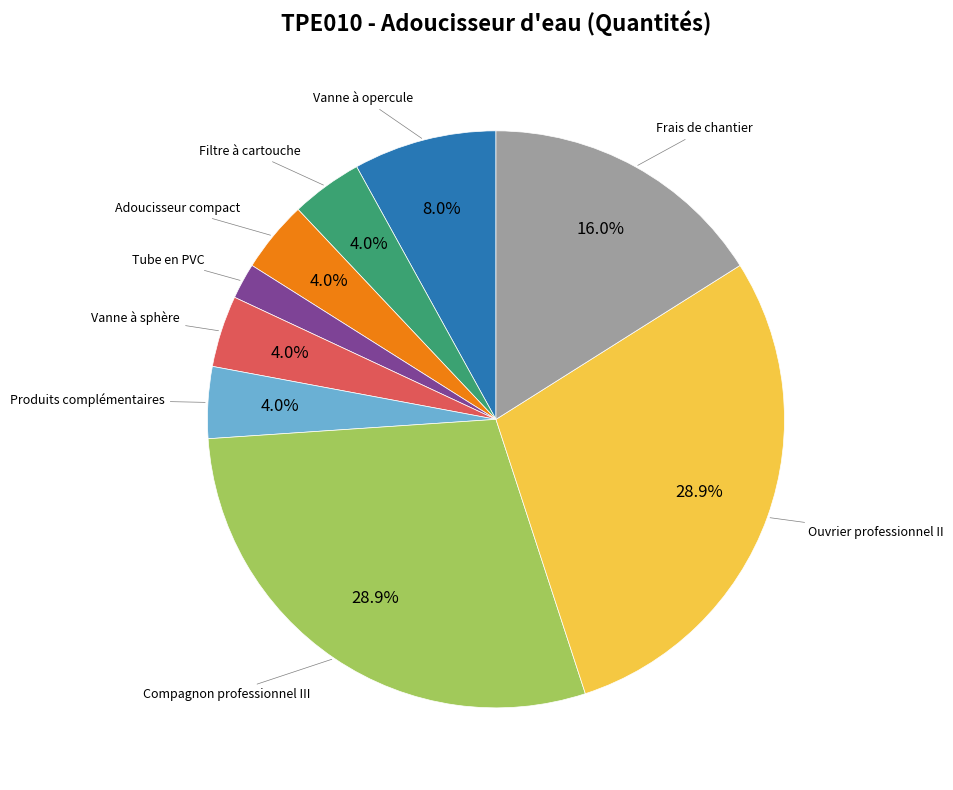

Does any single category account for the majority?

No